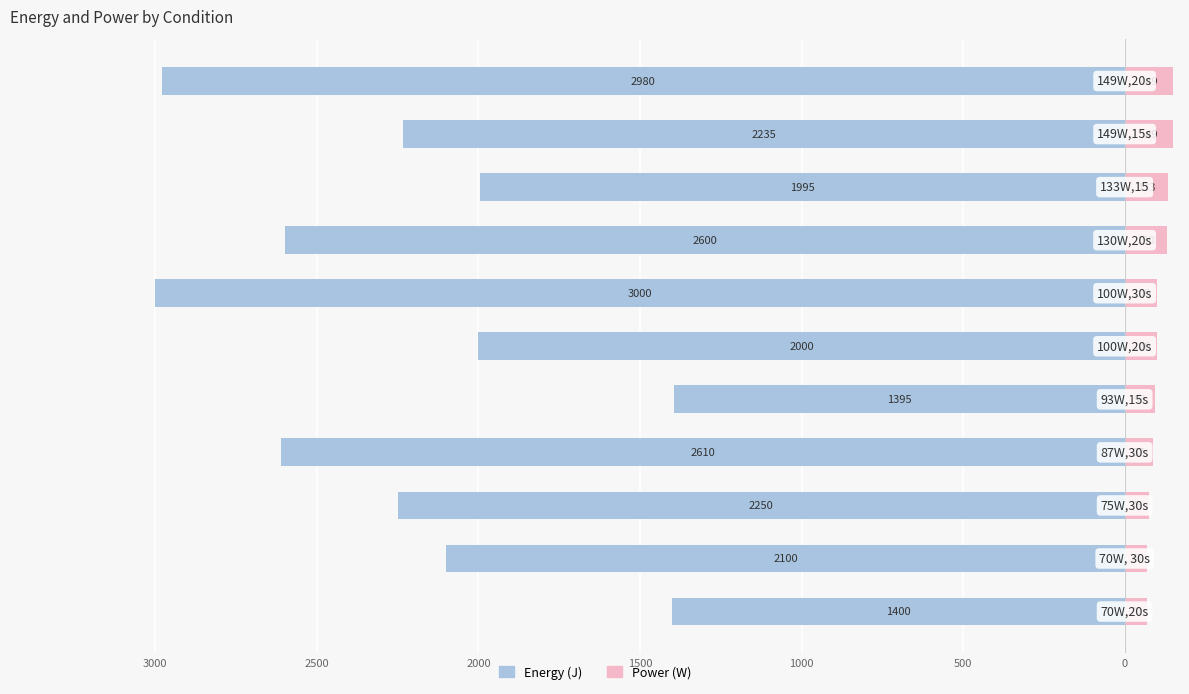

Between 0 and 10, which series saw the biggest shift?

Energy (J)